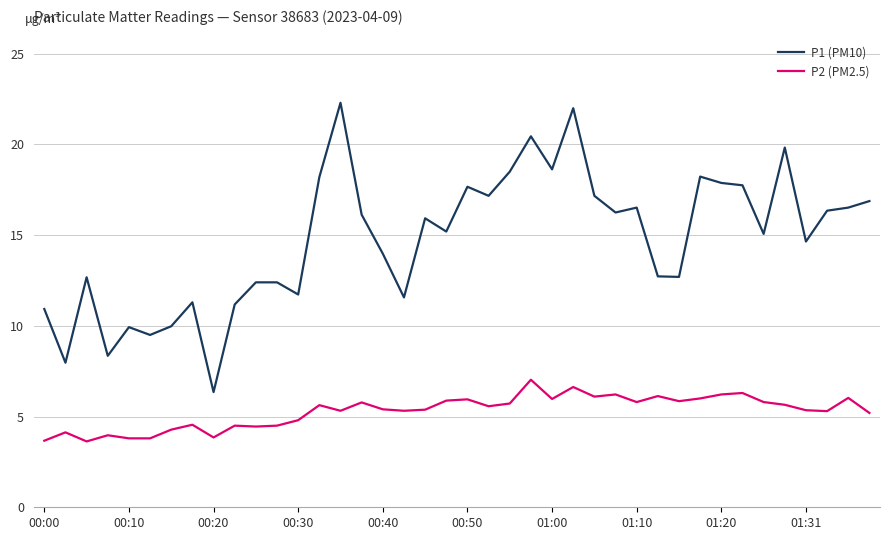

List the series in order of their overall mean, lowest first.

P2 (PM2.5), P1 (PM10)